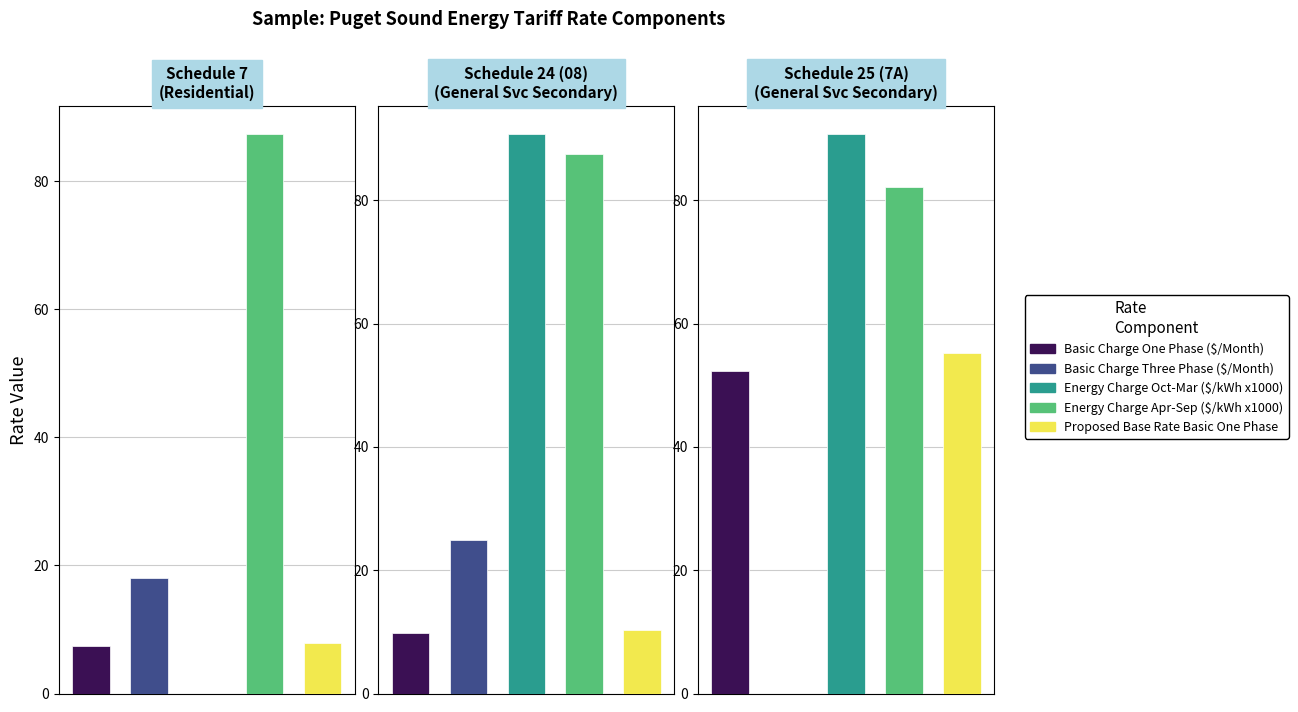

What is the difference between the maximum and second lowest values in the Basic Charge One Phase ($/Month) series?

42.5